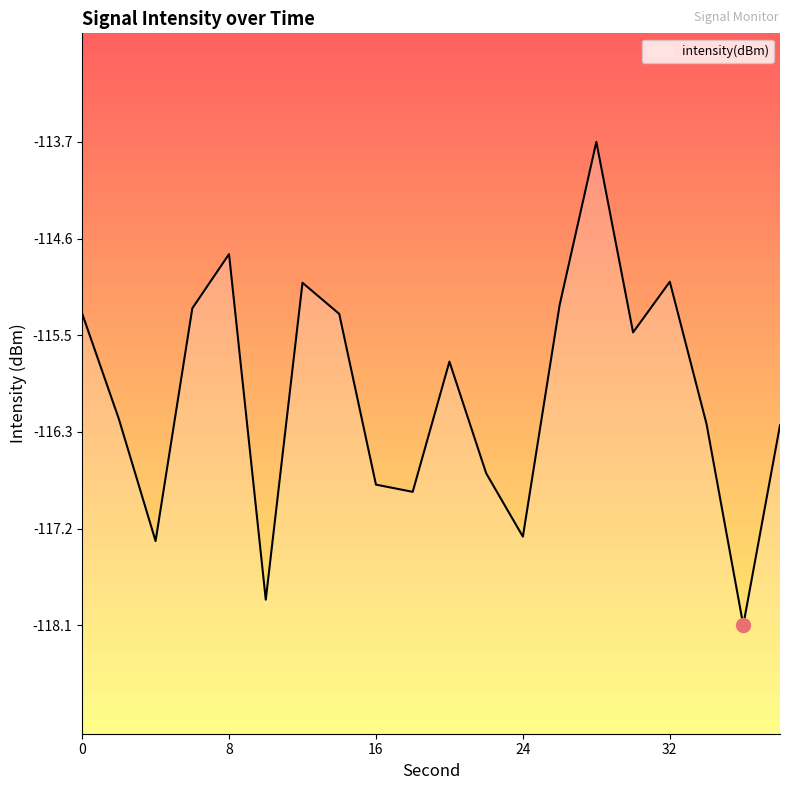

At which category does the chart reach its minimum across all series?

36